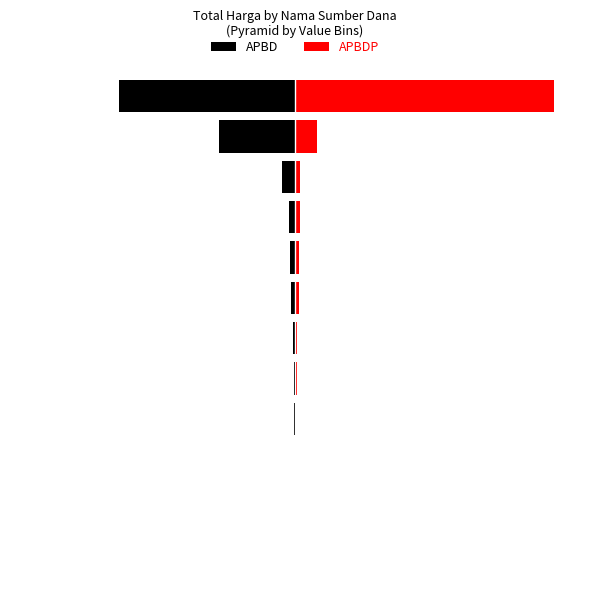

Are the bars grouped side by side (vs. stacked)?

Yes